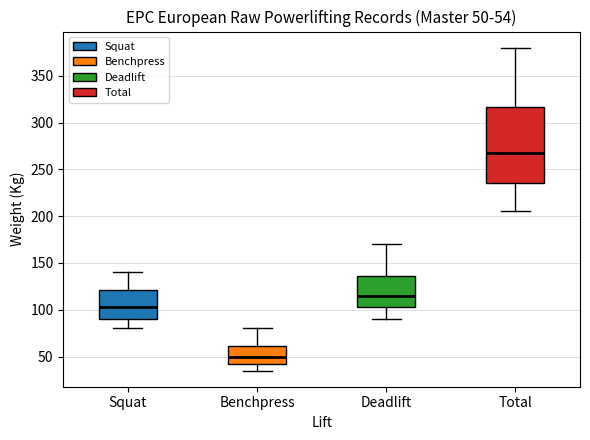

Which box is the tallest, from its lower edge to its upper edge?

Total